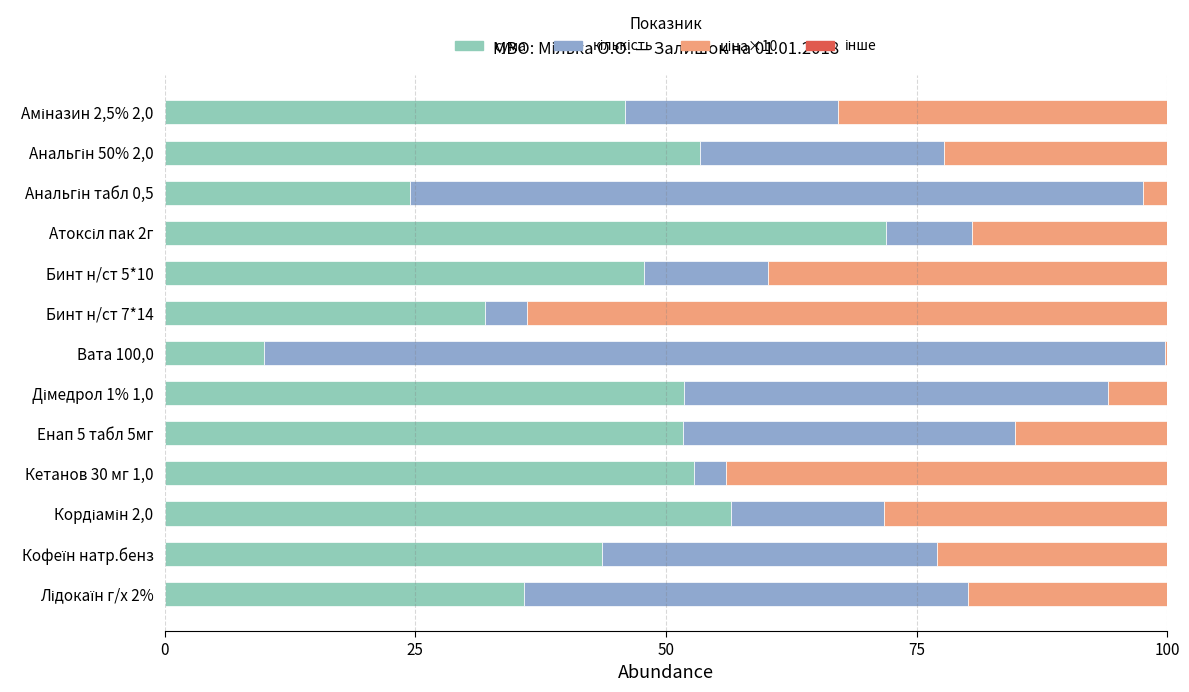

The value of сума at Вата 100,0 is 17.2. True or false?

False